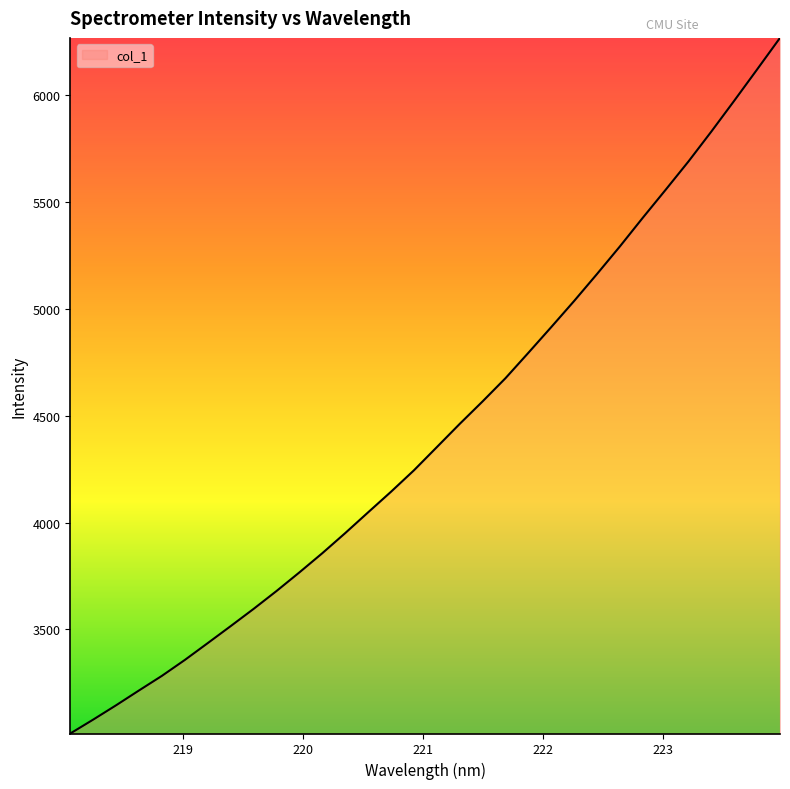

What is the minimum value shown in the chart?

3012.7